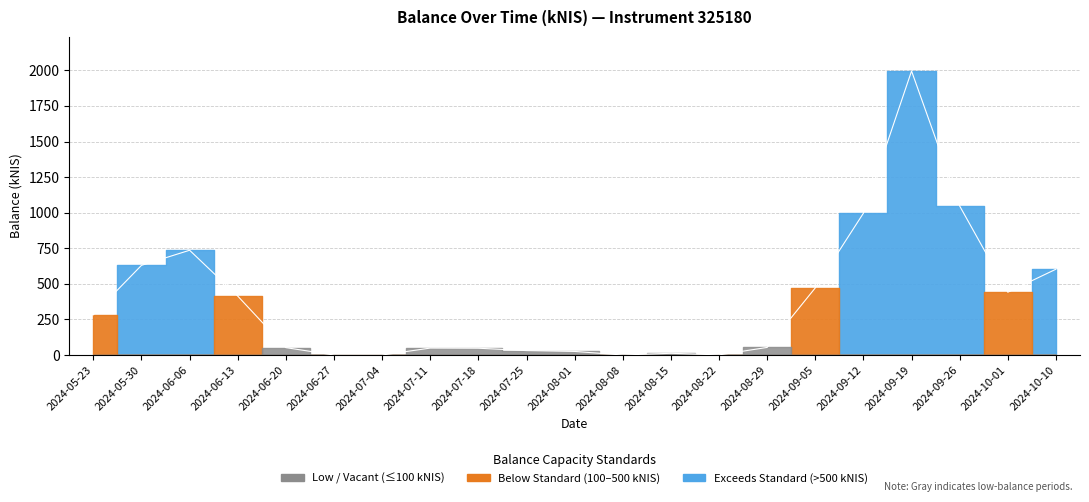

What is the difference between the second highest and minimum values?

1046.8